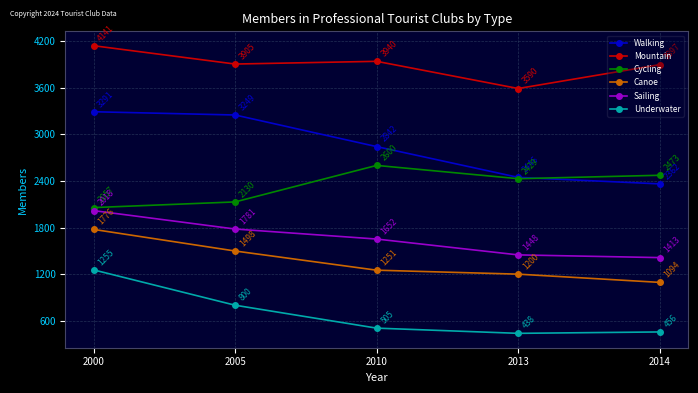

At 2000, list the series in order from smallest to largest.

Underwater, Canoe, Sailing, Cycling, Walking, Mountain